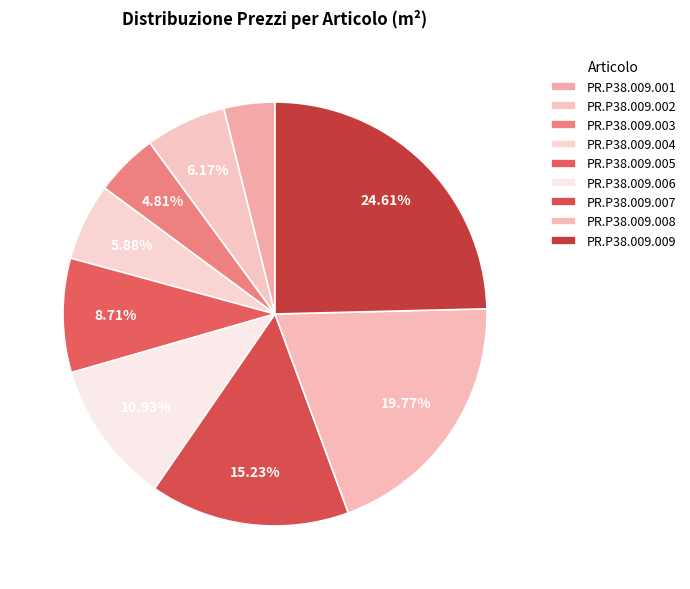

Approximately how many times larger is the value at PR.P38.009.008 compared to PR.P38.009.005?

2.3